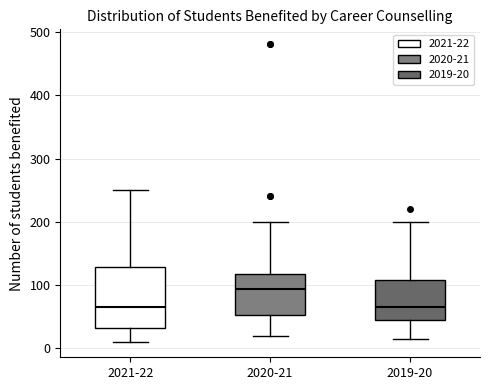

Reading left to right, transcribe this box plot: for each box, give where its median line is, the range the box spans, and where its two whiskers end, as read against the y-axis. The values are not printed on the chart, so give them approximately, as read against the axis.

2021-22: median 60, box 30 to 130, whiskers 10 to 250
2020-21: median 90, box 50 to 120, whiskers 20 to 200
2019-20: median 70, box 50 to 110, whiskers 20 to 200